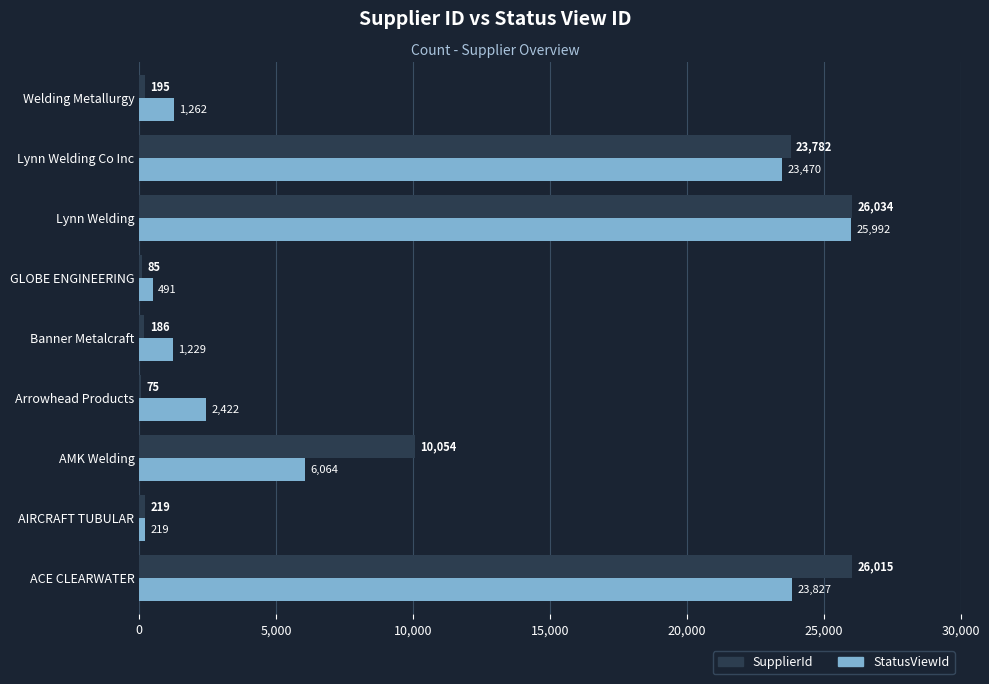

Is it true that SupplierId equals 195 at Welding Metallurgy?

True